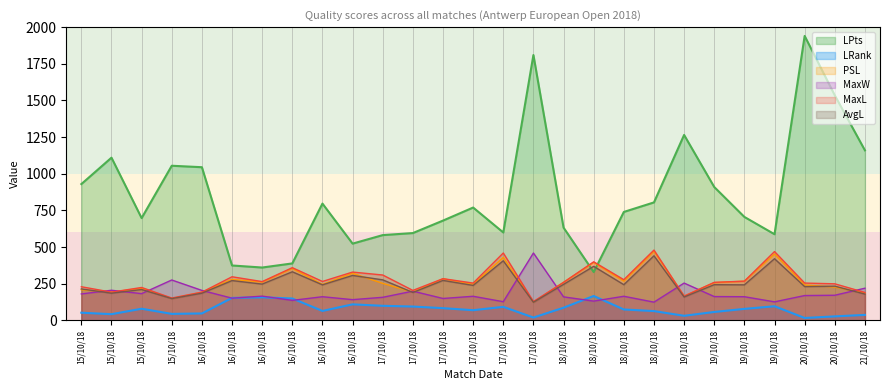

The value of AvgL_line at 21/10/18 is 273.7. True or false?

False